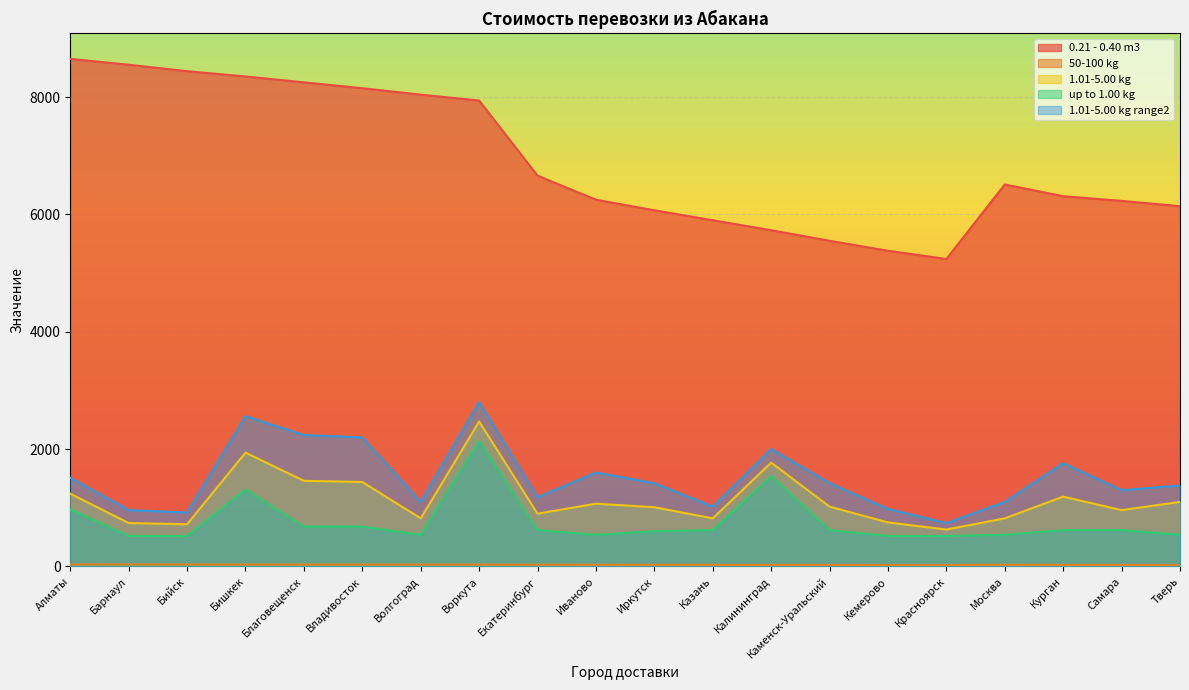

Reading left to right, list all the values displayed in this chart.

0.21 - 0.40 m3: 8650.0	8550.0	8440.0	8350.0	8250.0	8150.0	8040.0	7940.0	6660.0	6250.0	6070.0	5900.0	5730.0	5550.0	5380.0	5240.0	6510.0	6310.0	6230.0	6140.0
50-100 kg: 36.1	35.5	34.8	34.3	33.6	33.1	32.4	31.9	29.9	28.1	27.2	26.6	25.8	24.9	24.2	23.5	28.4	26.0	25.2	24.0
1.01-5.00 kg: 1240.0	740.0	720.0	1940.0	1460.0	1440.0	820.0	2470.0	900.0	1070.0	1010.0	820.0	1770.0	1020.0	750.0	630.0	820.0	1190.0	960.0	1100.0
up to 1.00 kg: 970.0	520.0	520.0	1310.0	680.0	680.0	540.0	2140.0	620.0	540.0	600.0	620.0	1540.0	620.0	520.0	520.0	540.0	620.0	620.0	540.0
1.01-5.00 kg range2: 1510.0	960.0	920.0	2560.0	2240.0	2200.0	1100.0	2800.0	1180.0	1600.0	1420.0	1020.0	2000.0	1420.0	980.0	740.0	1100.0	1760.0	1300.0	1380.0